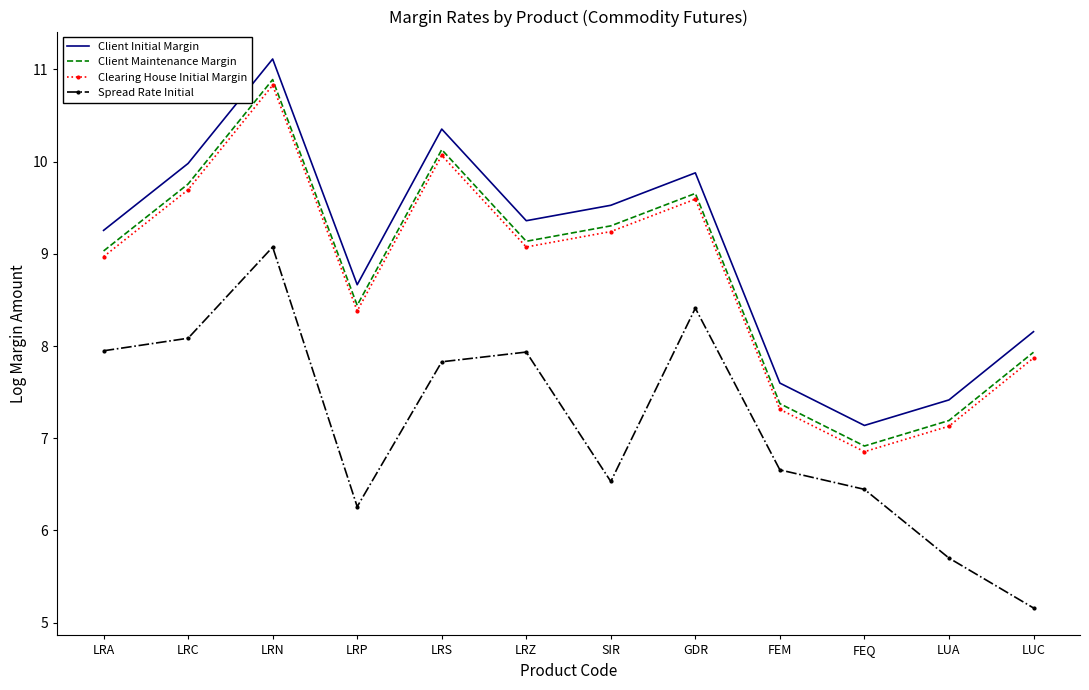

What are all the series names shown in the legend?

Client Initial Margin, Client Maintenance Margin, Clearing House Initial Margin, Spread Rate Initial